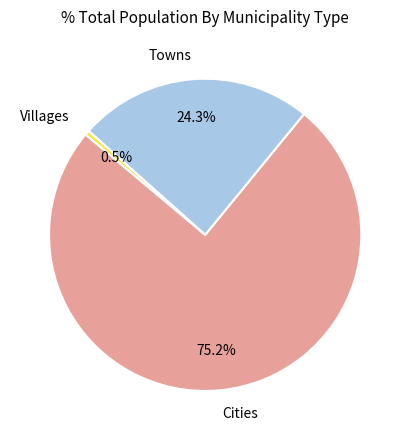

Which slice is the largest?

Cities